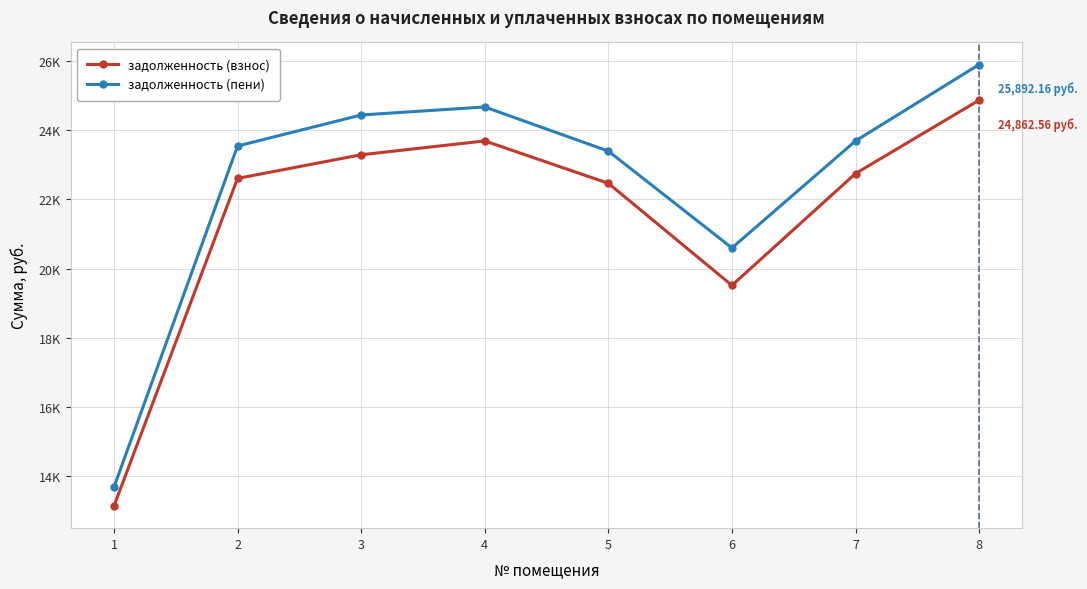

Reading right to left, what are all the values shown in this chart?

задолженность (взнос): 8=24862.6	7=22743.5	6=19512.4	5=22461.0	4=23685.2	3=23285.5	2=22602.2	1=13137.5
задолженность (пени): 8=25892.2	7=23685.3	6=20594.7	5=23391.2	4=24666.1	3=24434.0	2=23538.2	1=13681.5